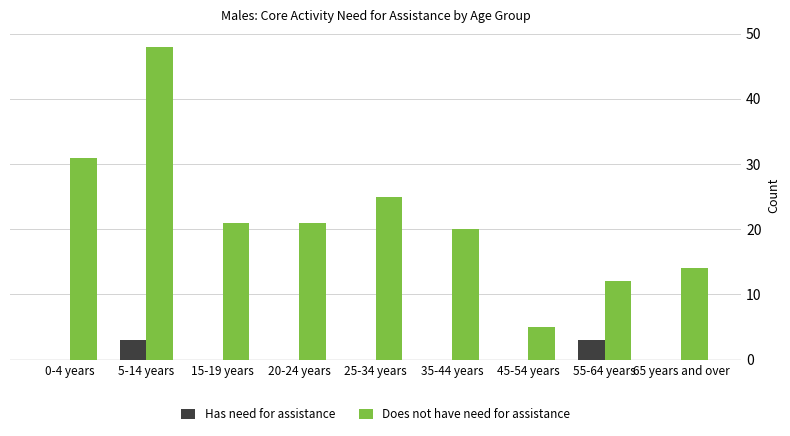

Is it true that Does not have need for assistance equals 25 at 25-34 years?

True